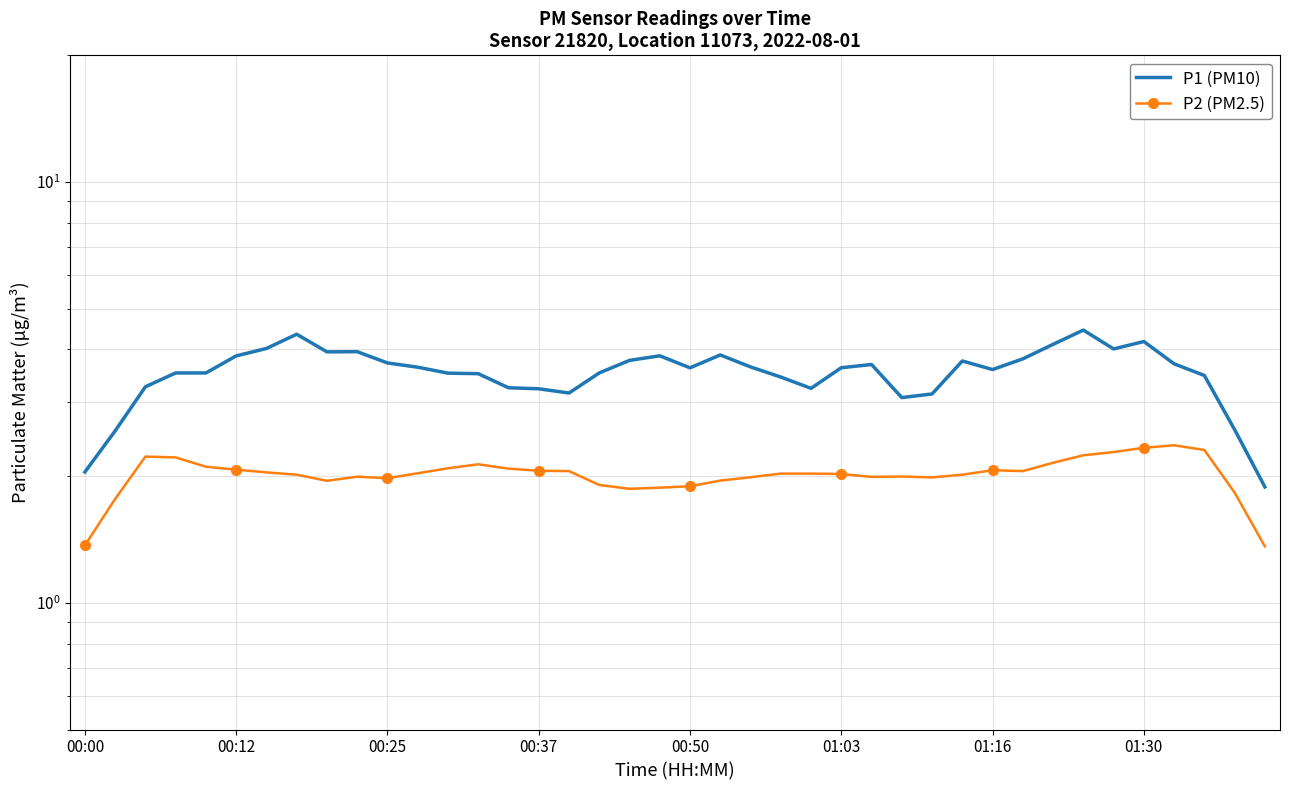

Where is P2 (PM2.5) nearest to the value 1?

39